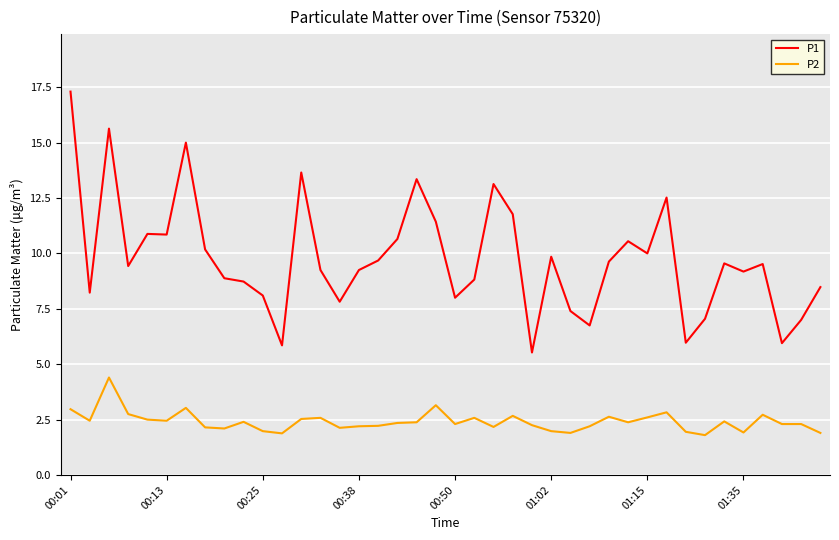

What are all the series names shown in the legend?

P1, P2